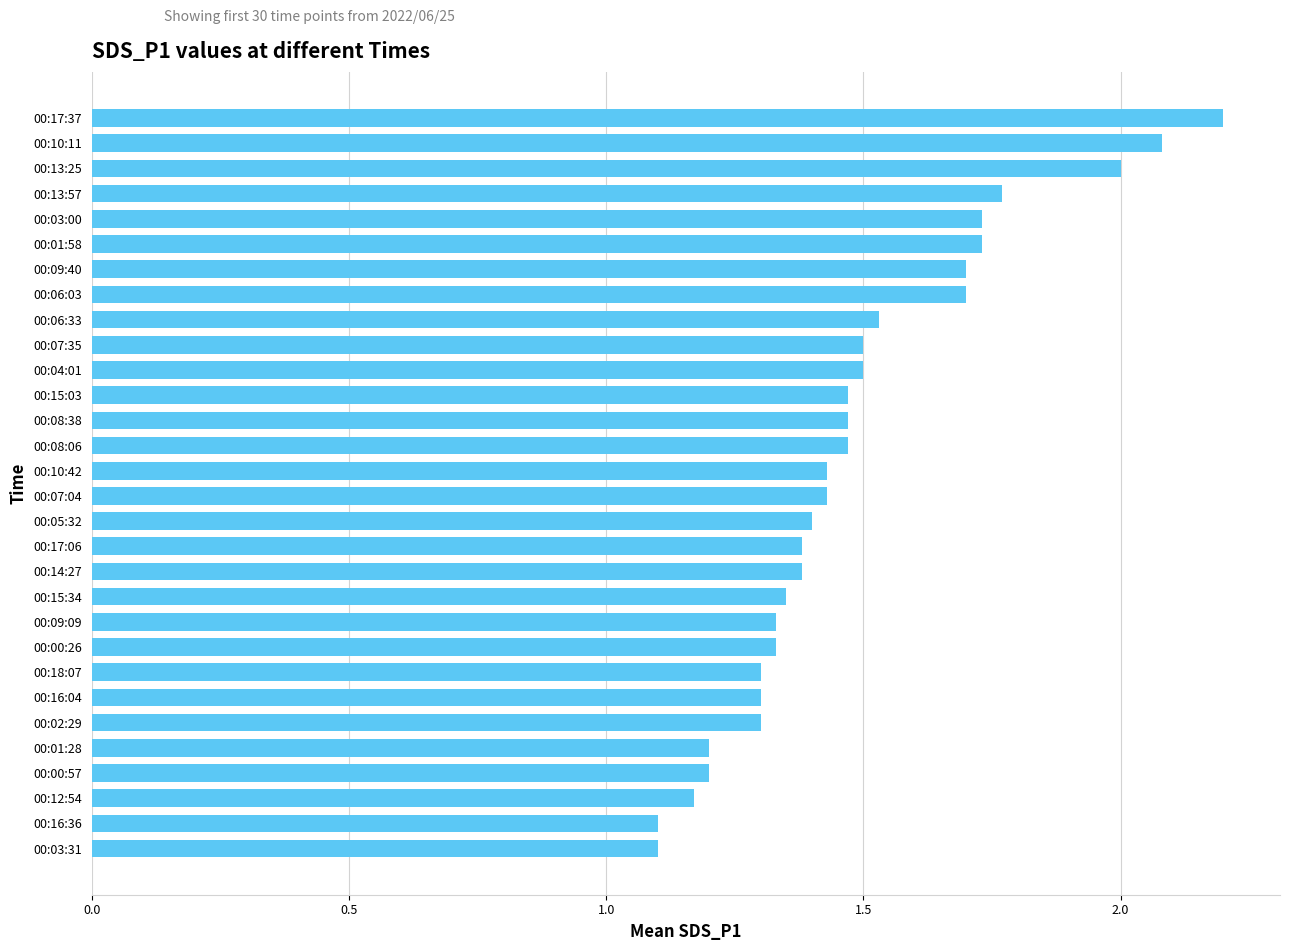

What is the maximum value shown in the chart?

2.2